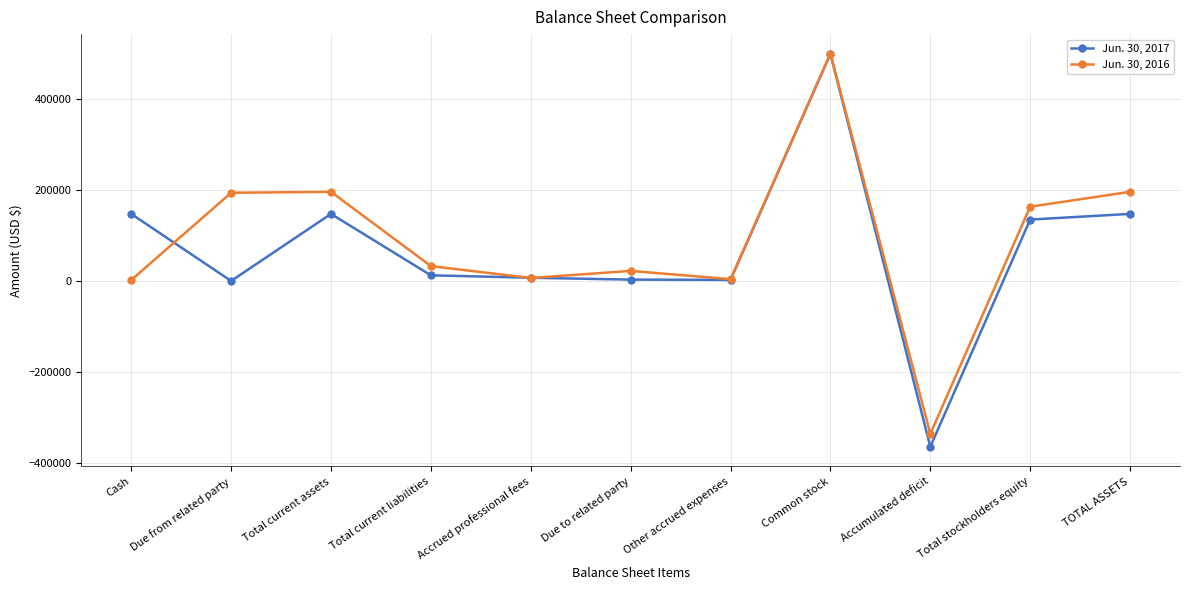

Is it true that Jun. 30, 2016 equals 2065 at Cash?

True